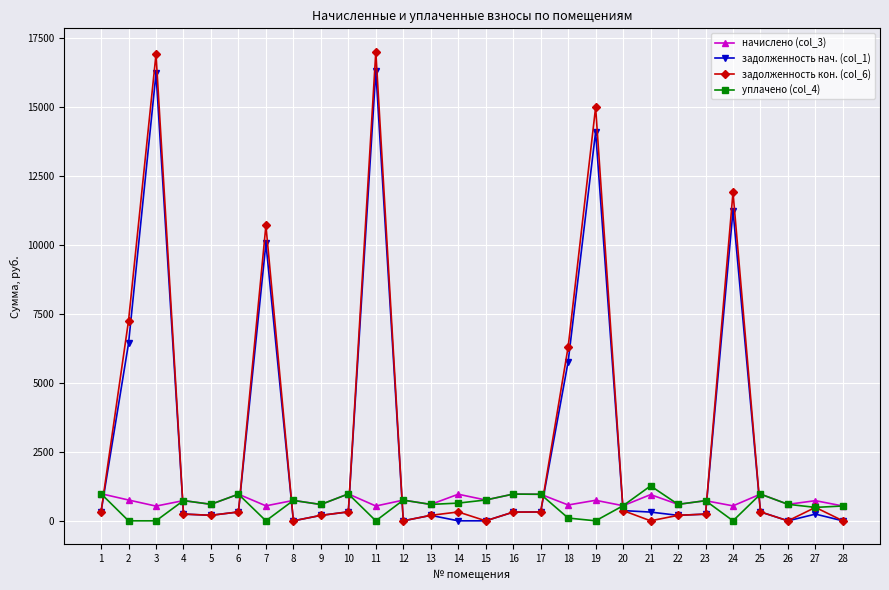

What is the difference between the maximum and minimum values in the задолженность нач. (col_1) series?

16303.2